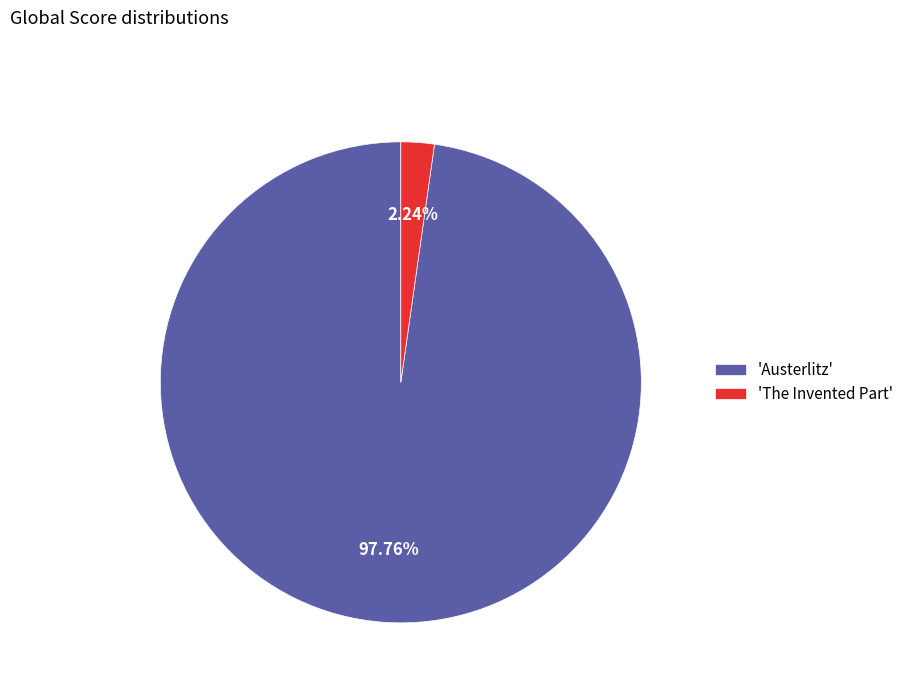

Which category accounts for the majority?

'Austerlitz'